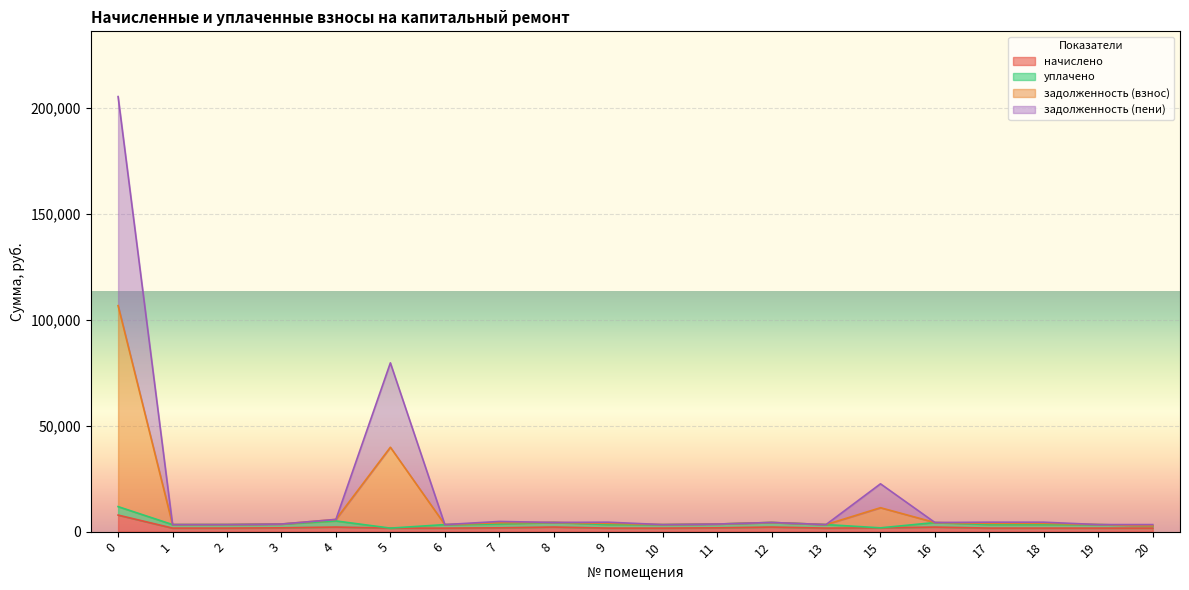

What is the highest value of the начислено series?

7805.4